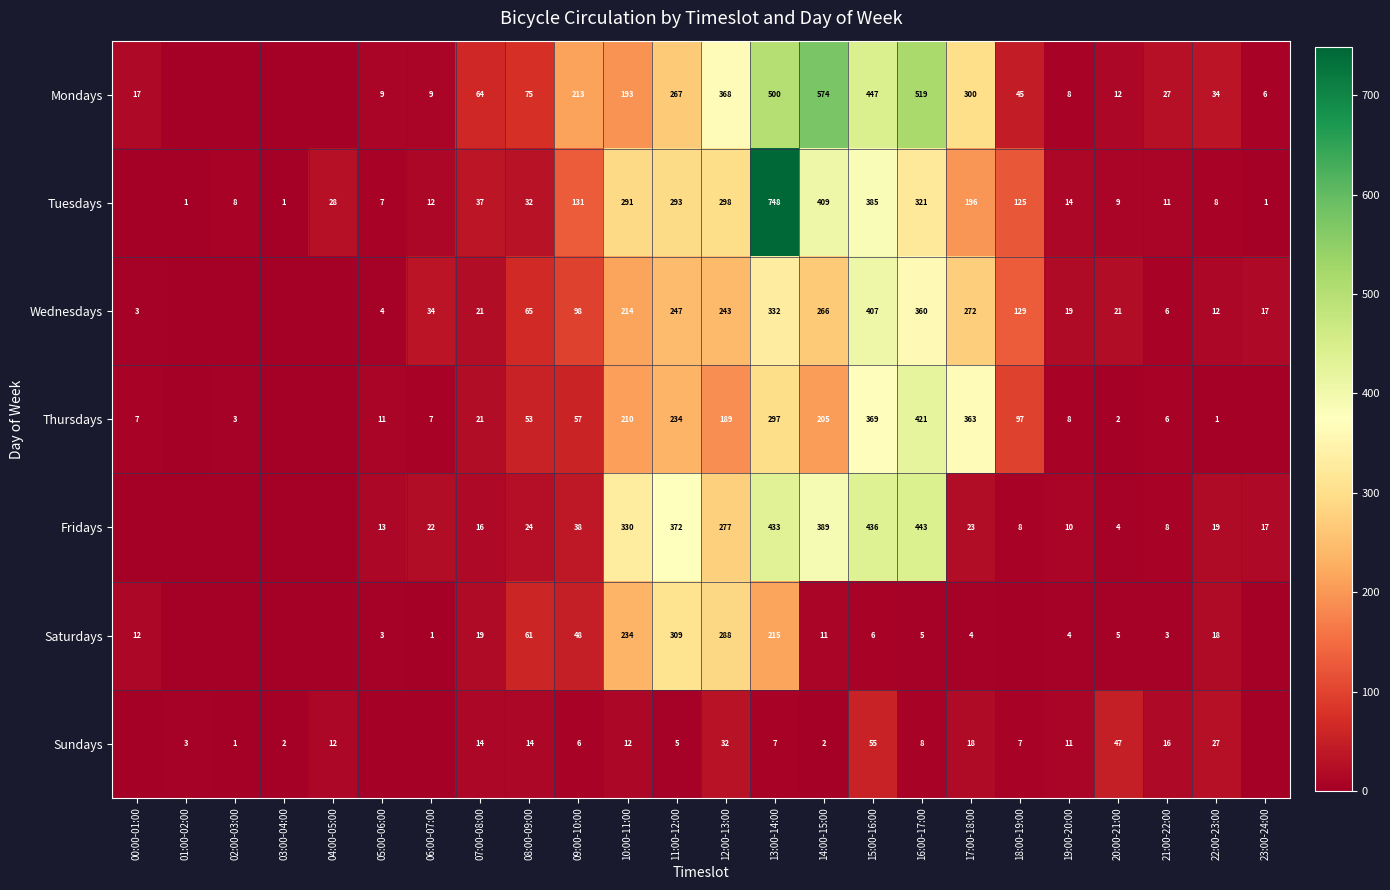

Is the value of Wednesdays at 13:00-14:00 greater than the value of Tuesdays at 07:00-08:00?

Yes